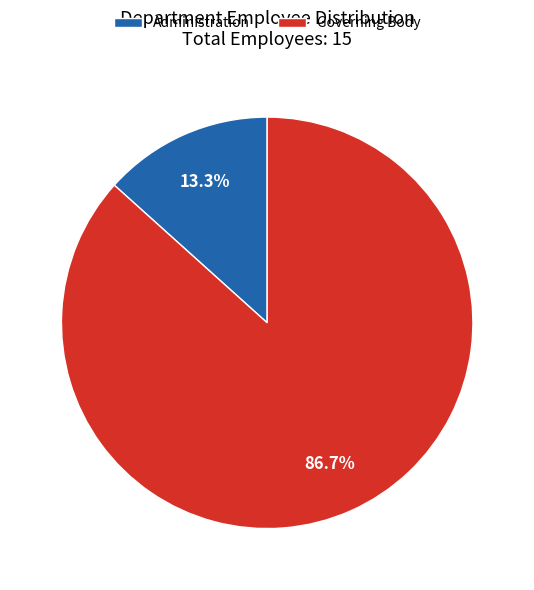

To the nearest percent, what portion does Governing Body represent?

87%